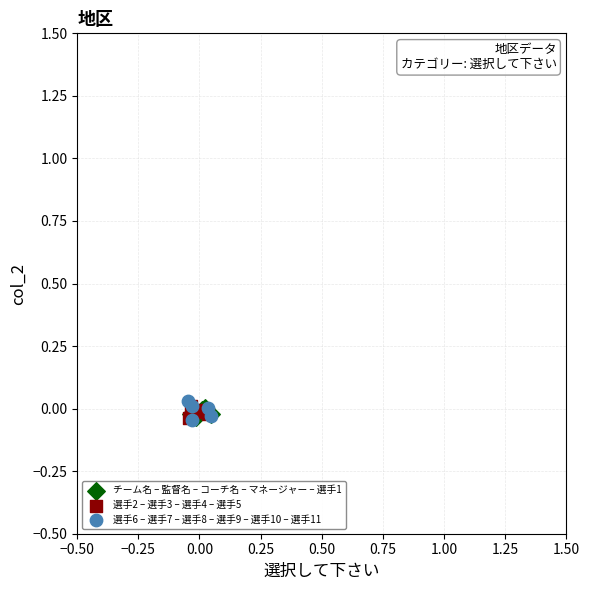

What are all the series names shown in the legend?

チーム名 – 監督名 – コーチ名 – マネージャー – 選手1, 選手2 – 選手3 – 選手4 – 選手5, 選手6 – 選手7 – 選手8 – 選手9 – 選手10 – 選手11